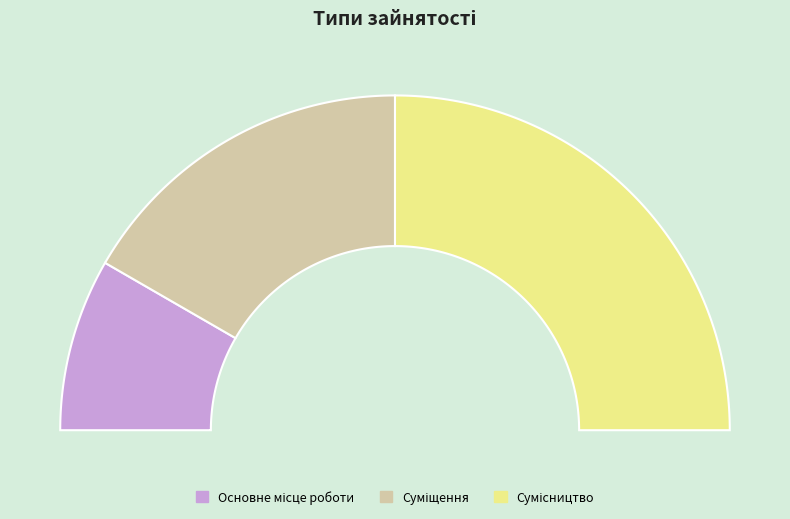

Does Сумісництво represent more than half of the total?

No